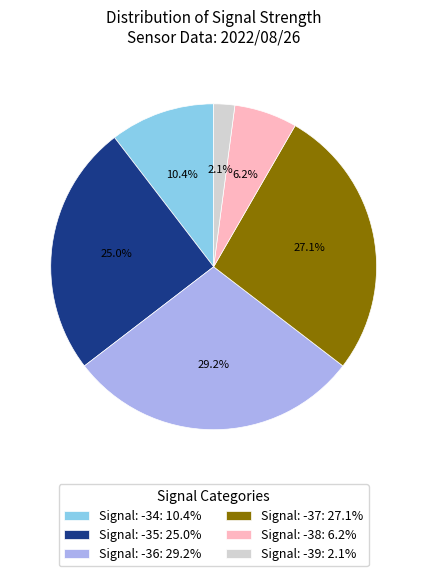

Count the number of slices in the pie.

6